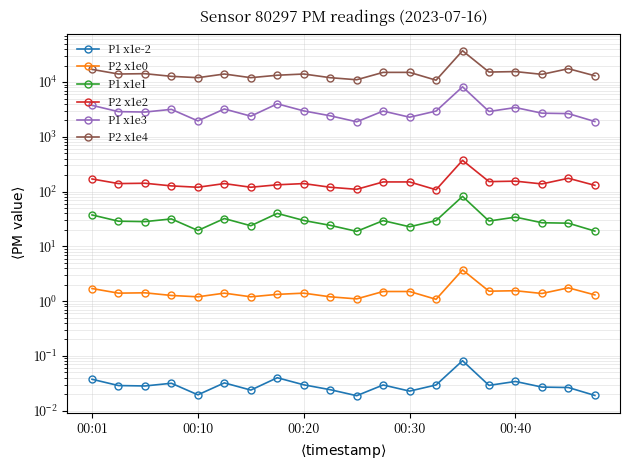

How many interior local valleys does the P2 x1e2 series have?

7